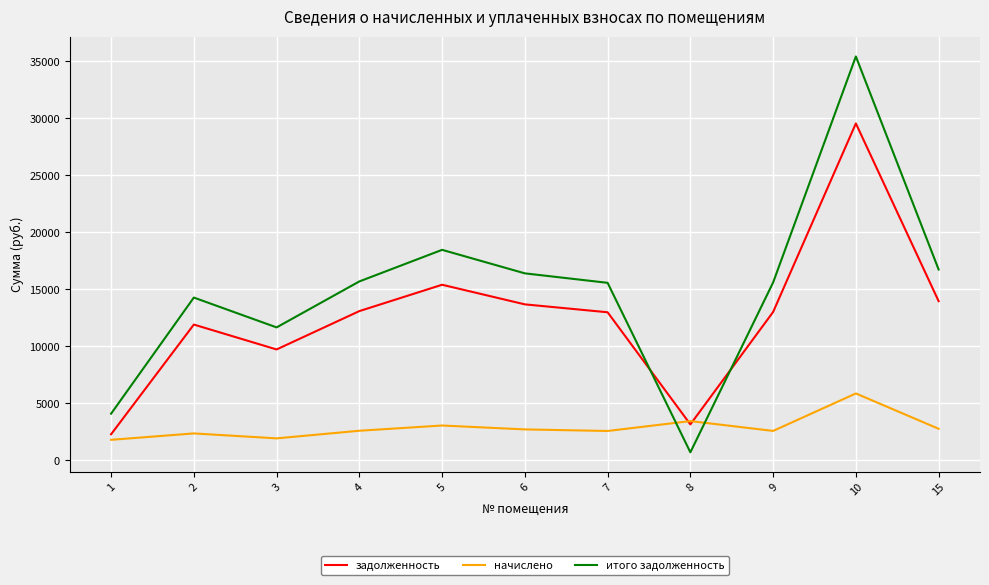

Which series has the largest total across all categories?

итого задолженность